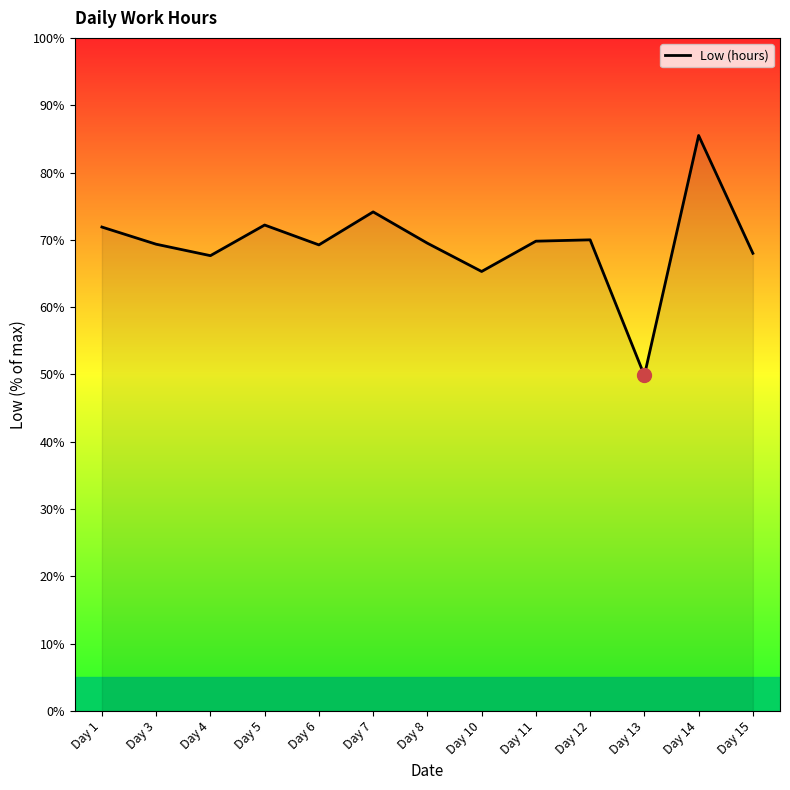

What value does the data have at Day 7?

74.2